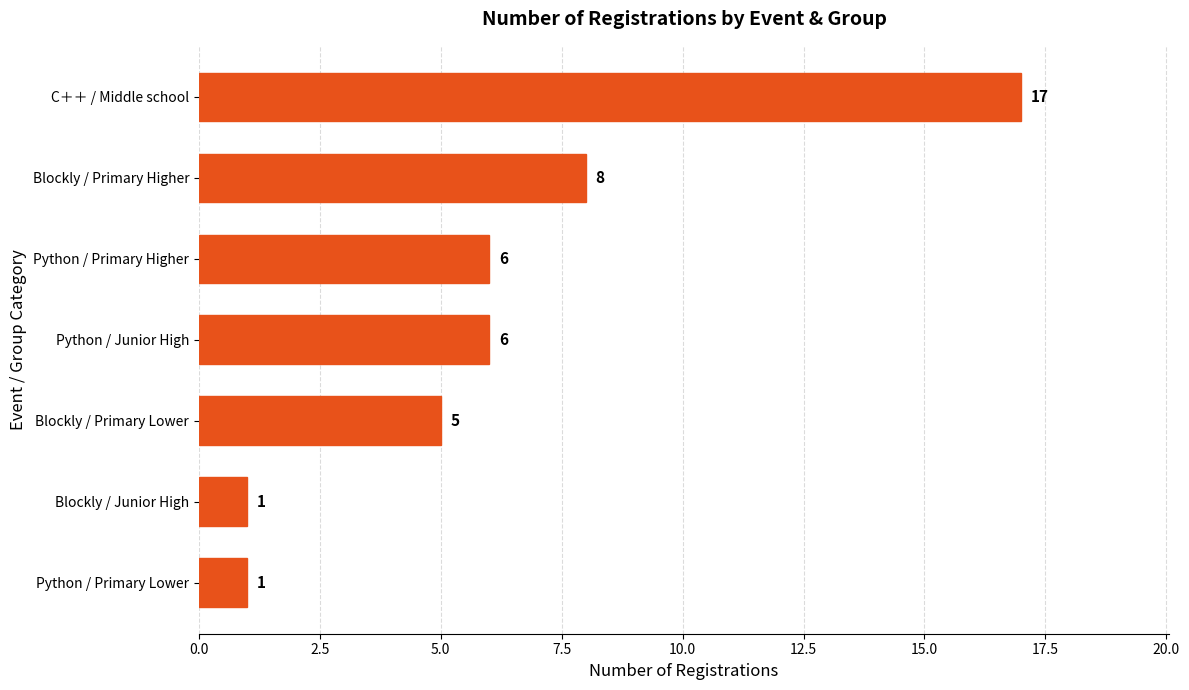

What is the value of the 5th bar from the top?

5